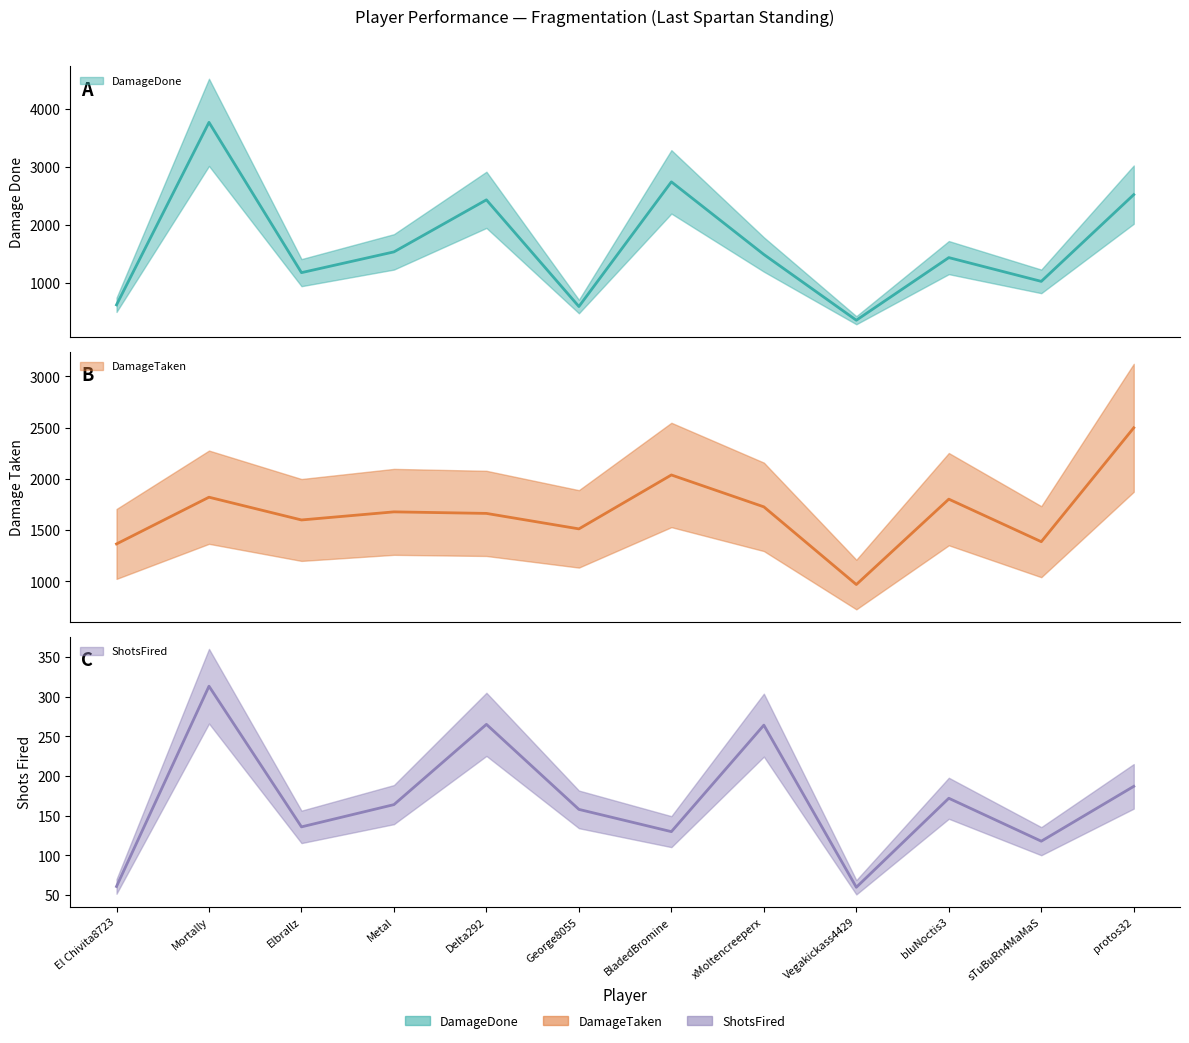

Which series has the widest spread of values?

DamageDone